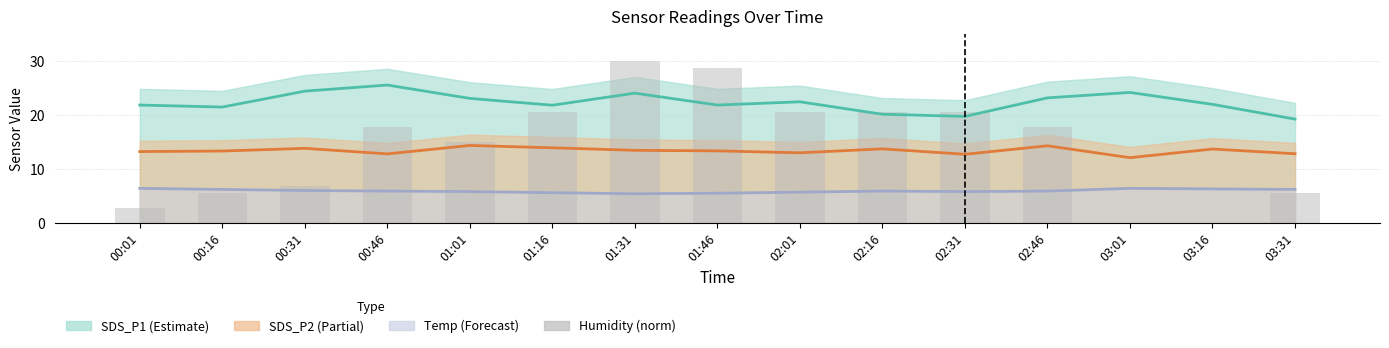

What is the label of the 13th bar from the left?

03:01